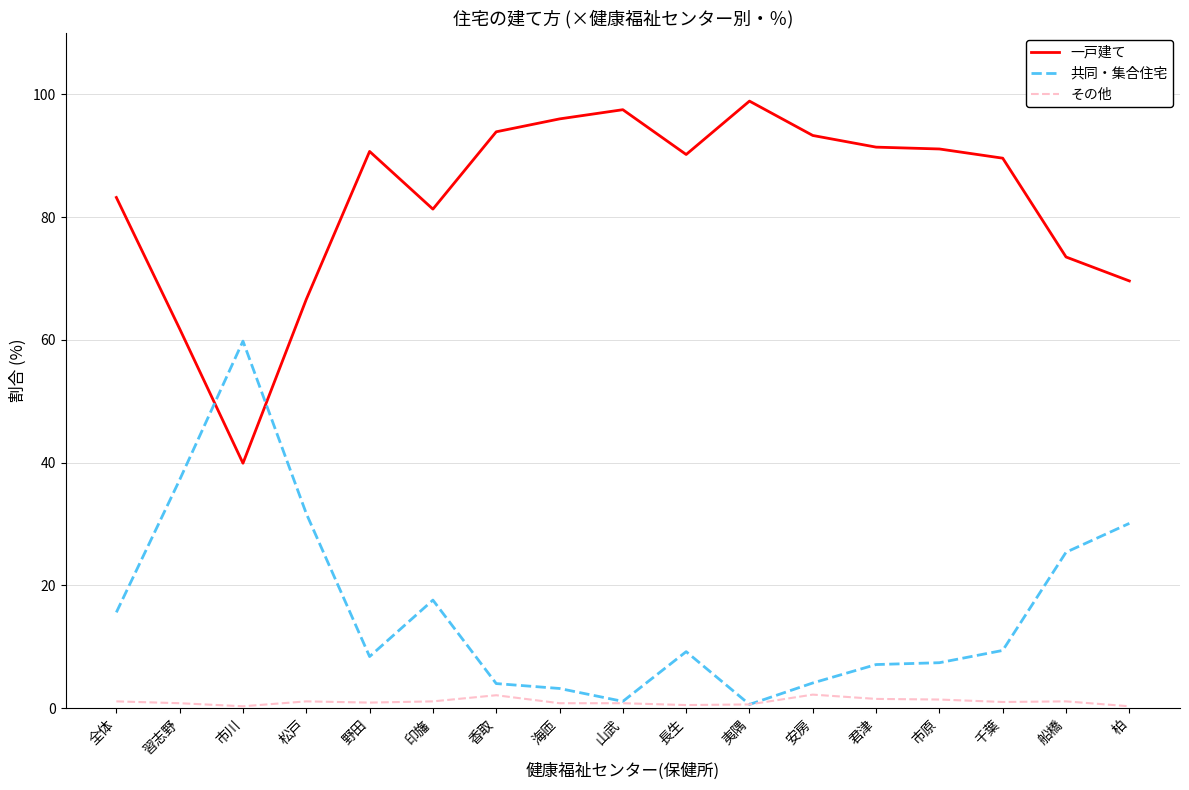

What is the difference between the maximum and minimum values in the その他 series?

1.9